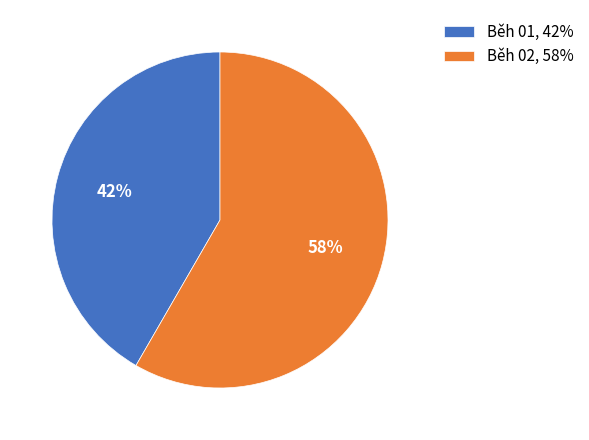

Combined, do Běh 02 and Běh 01 account for over 50%?

Yes